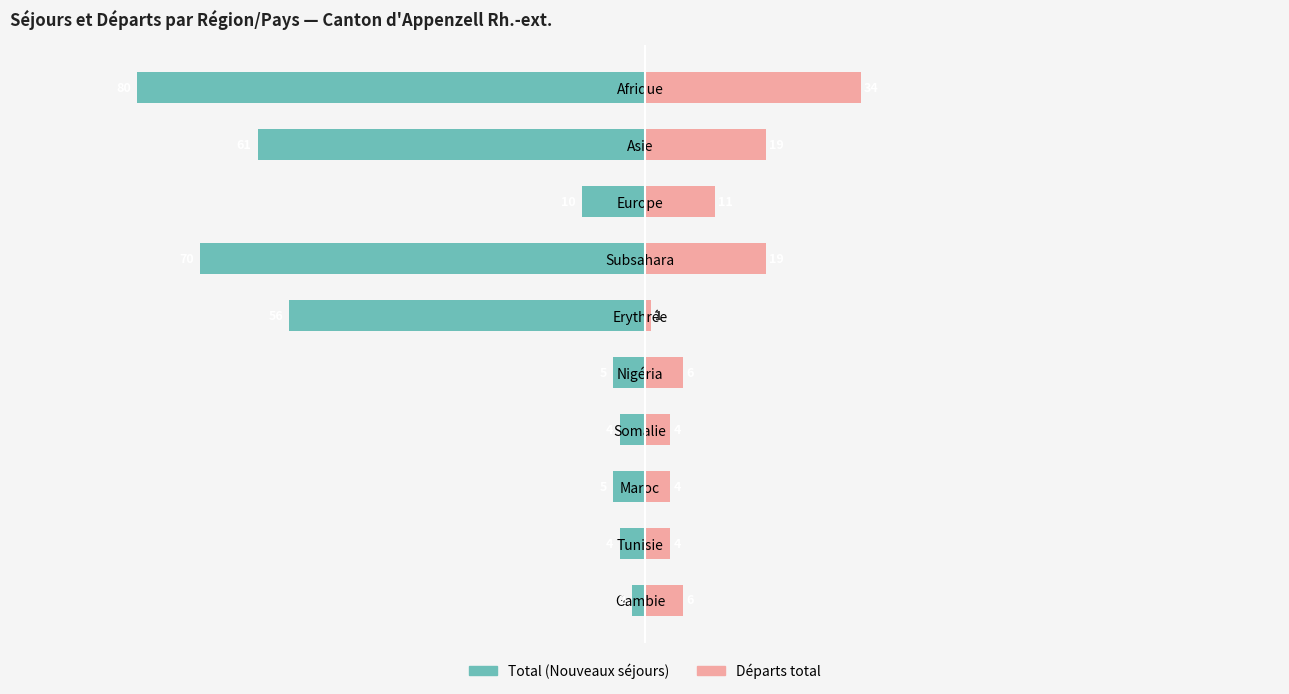

How many groups of bars are there?

10